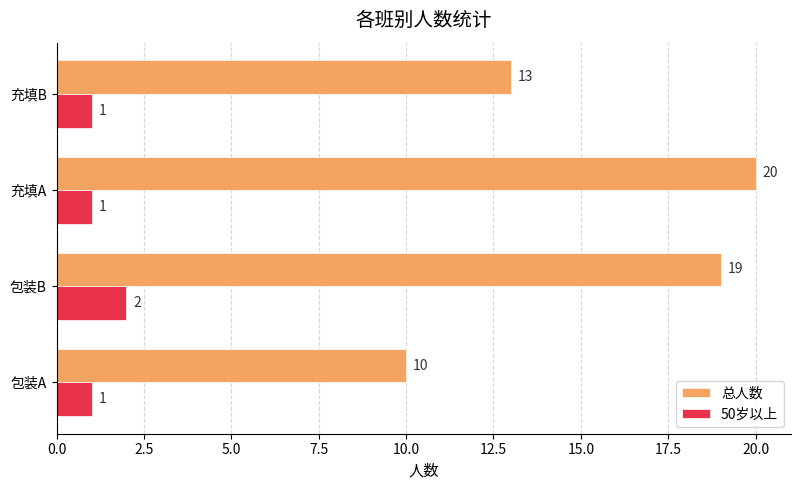

What is the approximate value of 总人数 at 充填B?

13